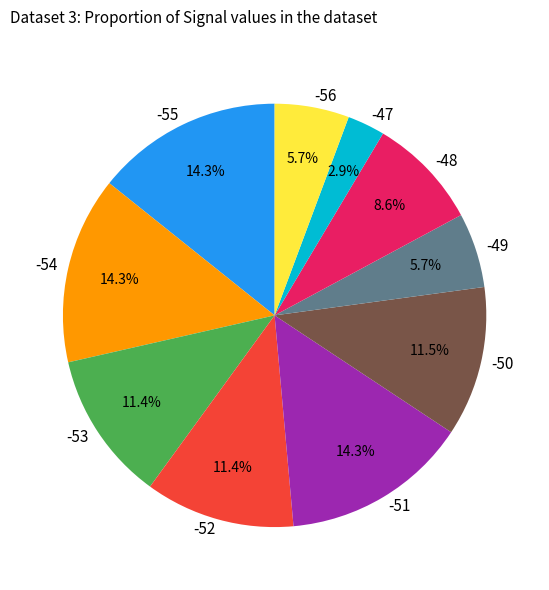

Does -54 represent more than half of the total?

No